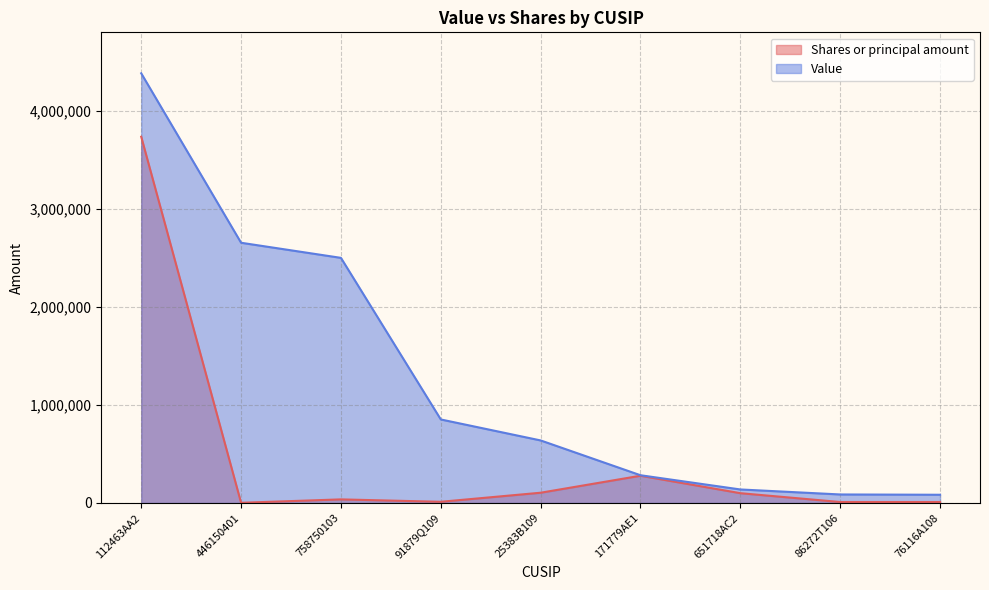

How many data points in Shares or principal amount are less than 36809?

4